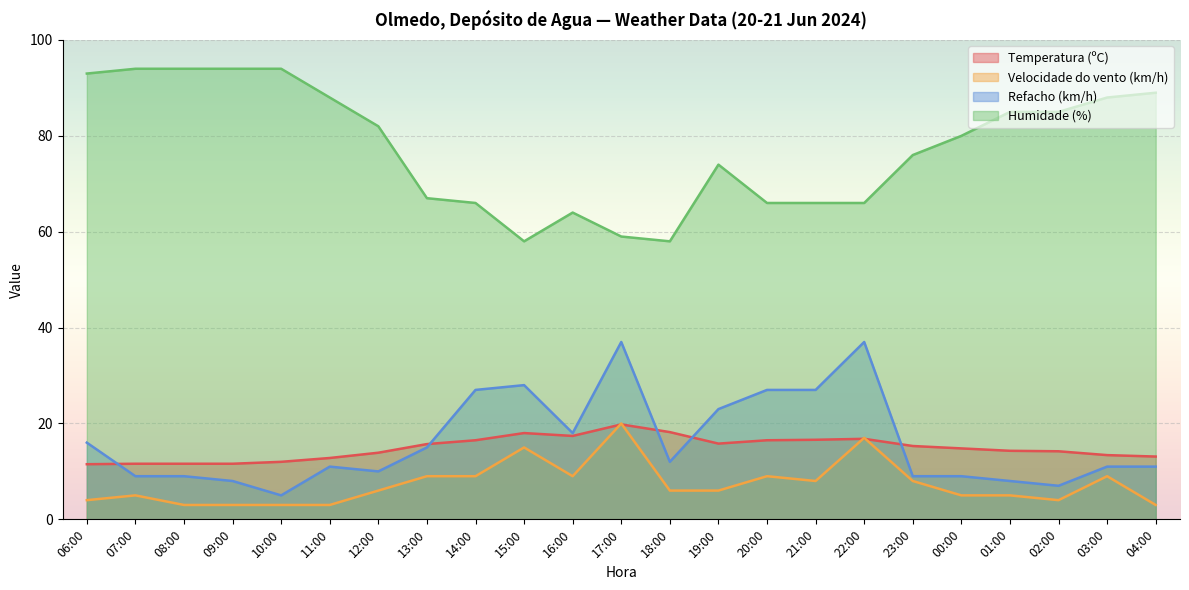

Which category has the highest value in the Temperatura (ºC) series?

17:00